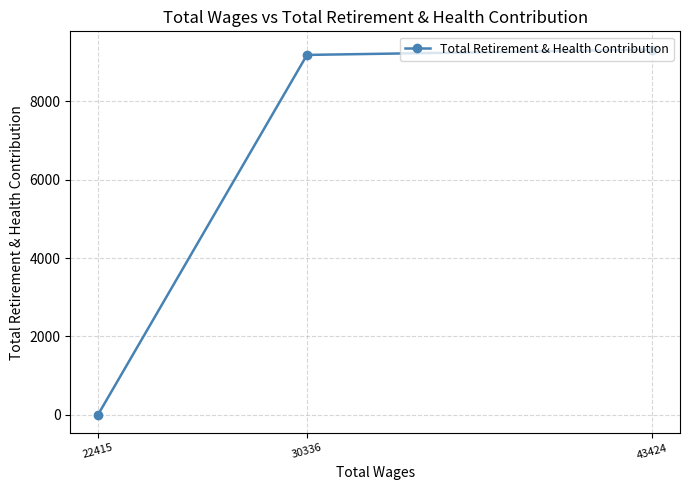

How many lines are shown in the chart?

1